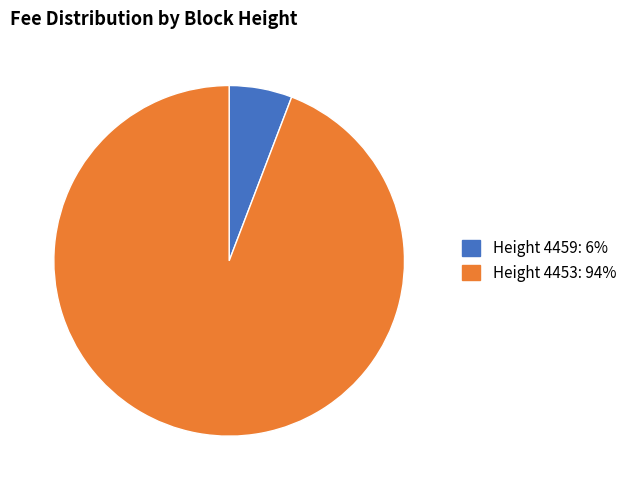

Do Height 4459: 6% and Height 4453: 94% together represent more than half of the pie?

Yes